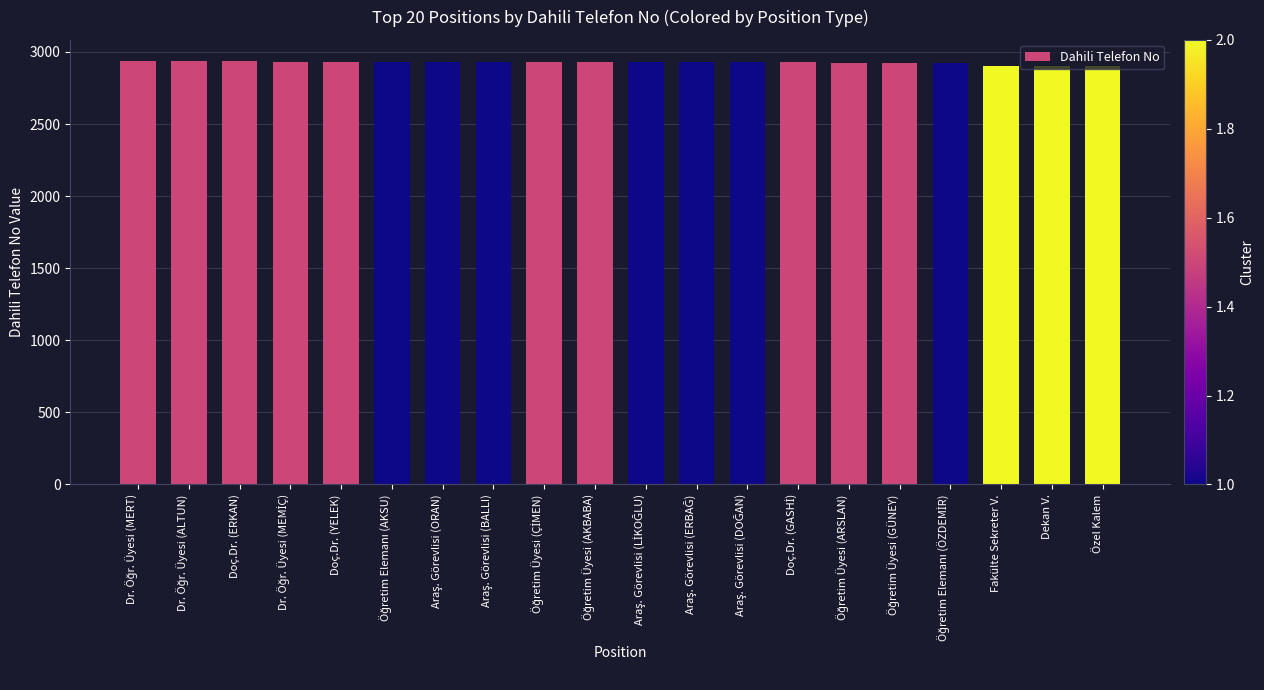

What is the minimum value shown in the chart?

2900